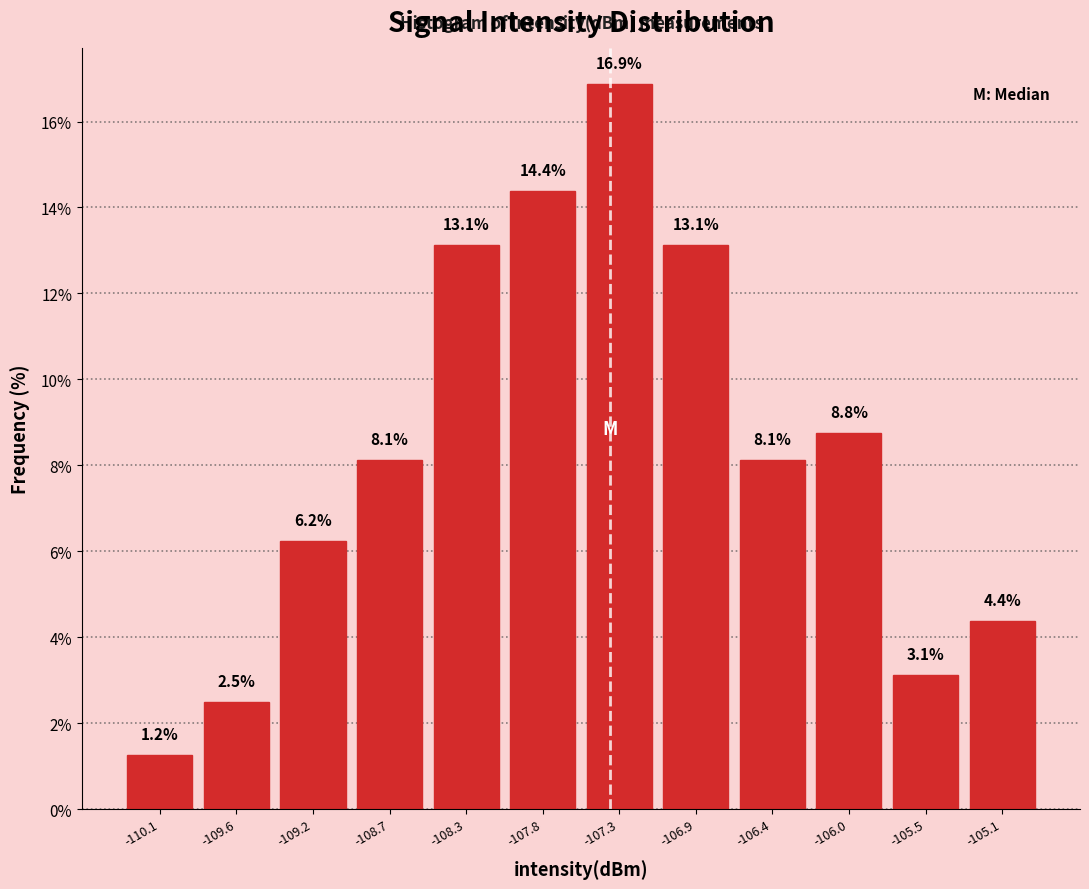

What is the height of the bar covering -108.95 to -108.50 on the x-axis? The bar edges are not printed on the chart, so give them approximately, as read against the axis.

8.1